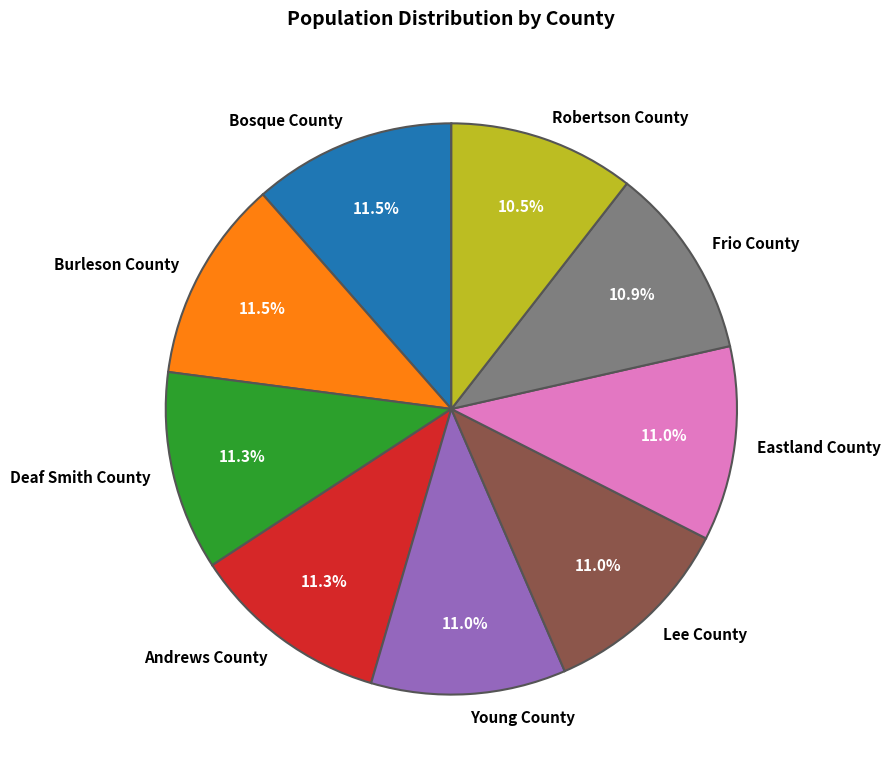

How many segments does this pie chart have?

9